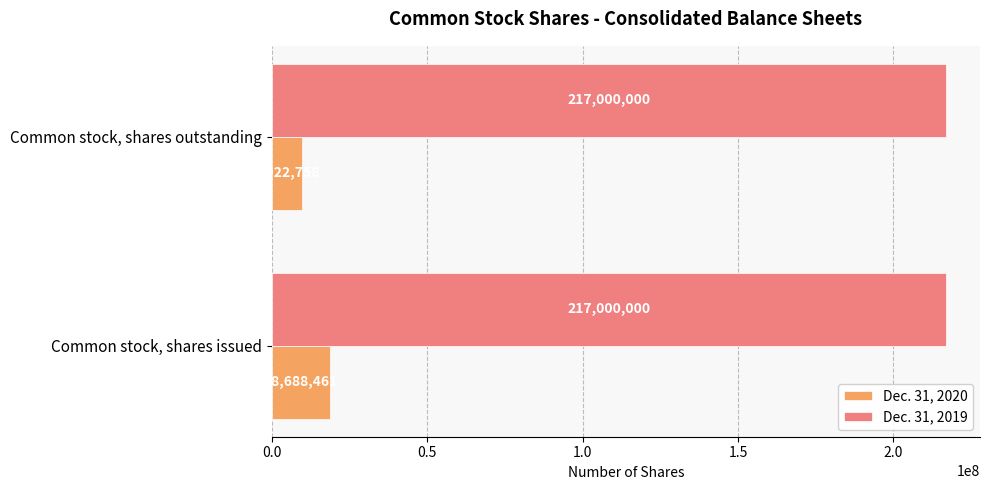

The Dec. 31, 2019 series shows 217000000 at Common stock, shares outstanding. True or false?

True